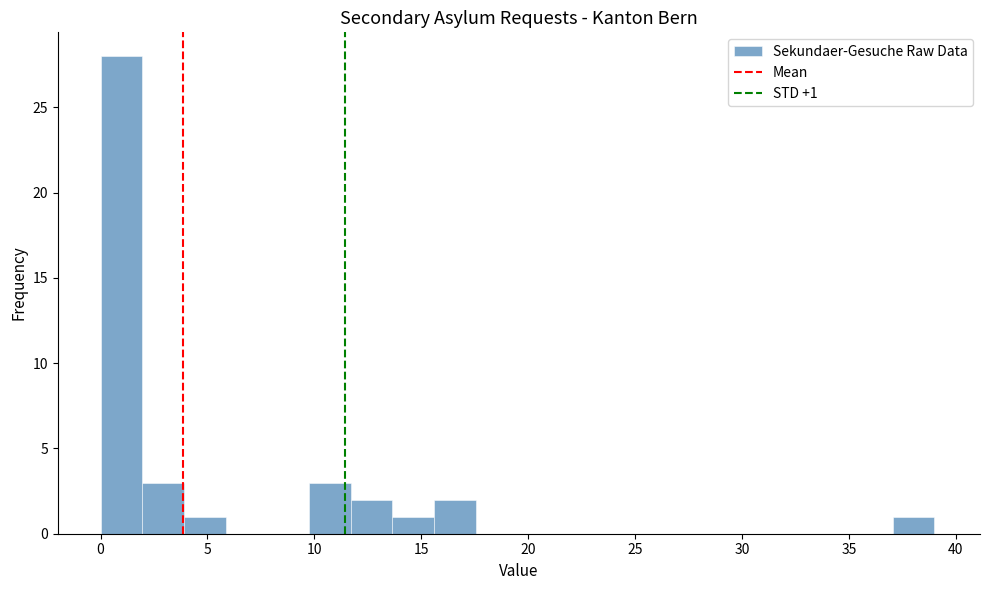

Around what value on the x-axis is the tallest bar? Give the approximate position of its centre, as read against the axis.

1.0